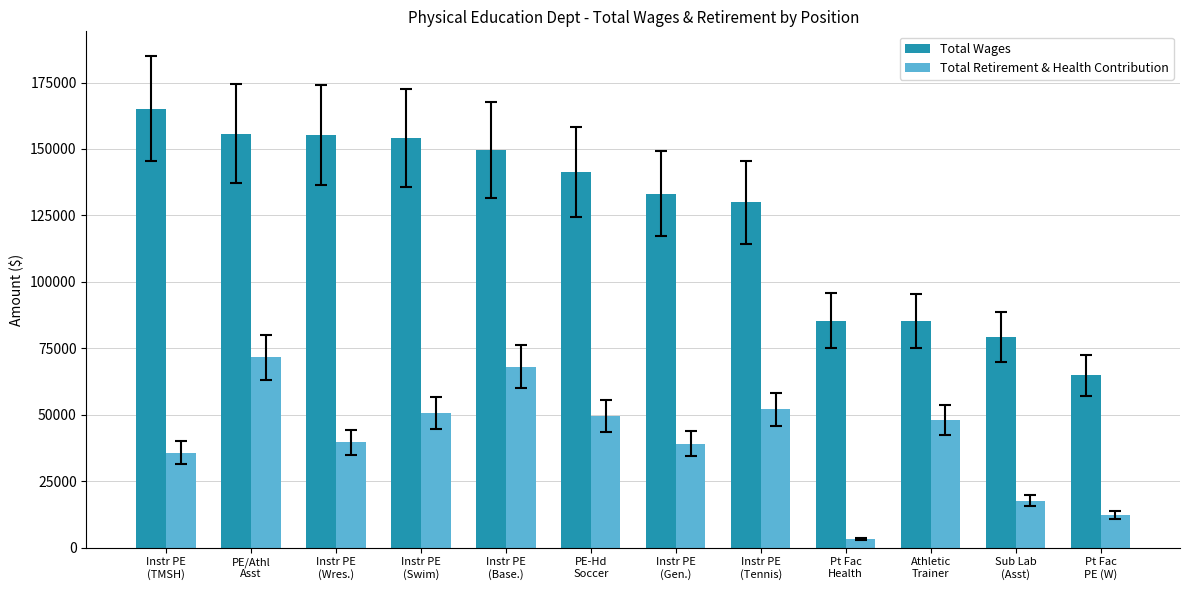

The Total Retirement & Health Contribution series shows 51984 at Instr PE
(Tennis). True or false?

True